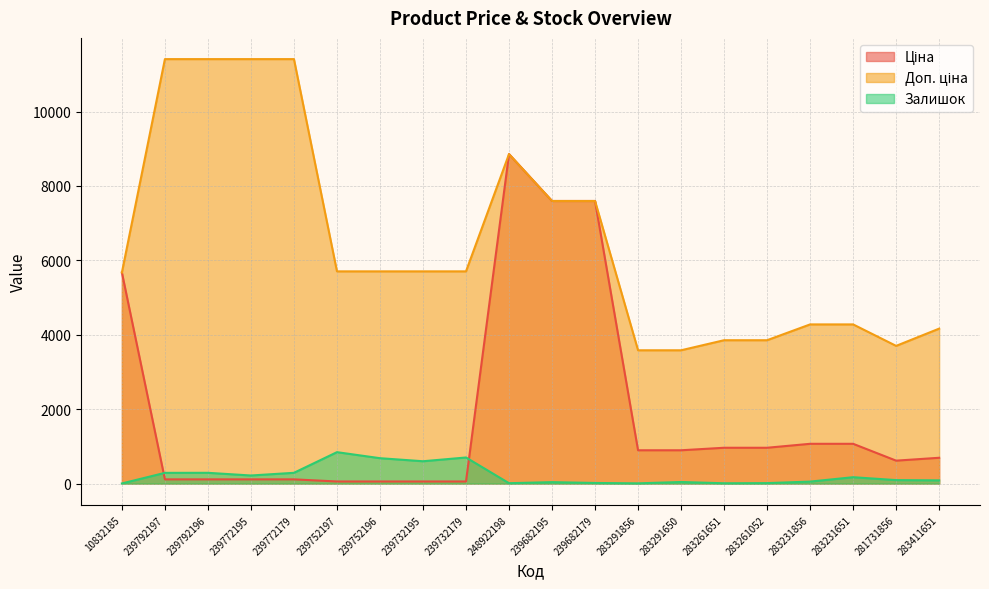

What is the total value across all series at 283231856?

5402.9